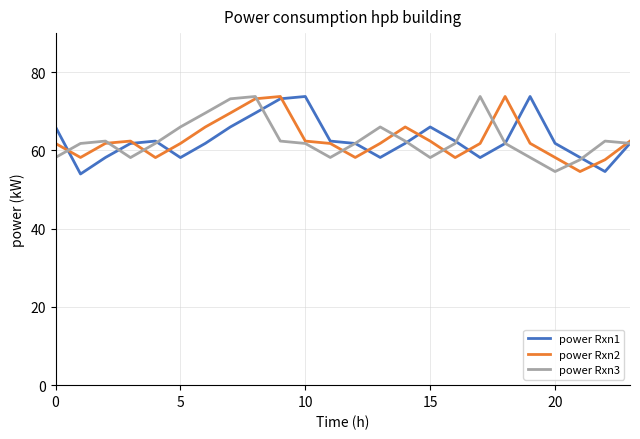

At how many categories does at least one series exceed 60?

23